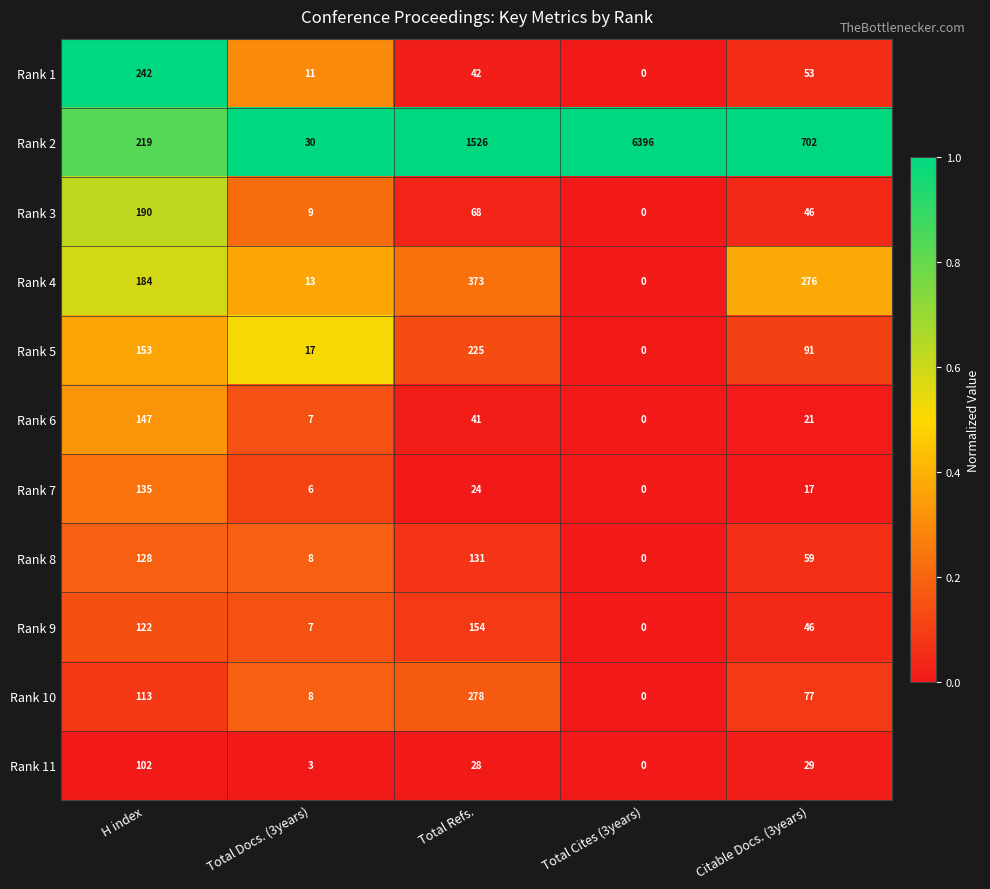

List the series in order of their peak value, highest first.

Rank 2, Rank 4, Rank 10, Rank 1, Rank 5, Rank 3, Rank 9, Rank 6, Rank 7, Rank 8, Rank 11